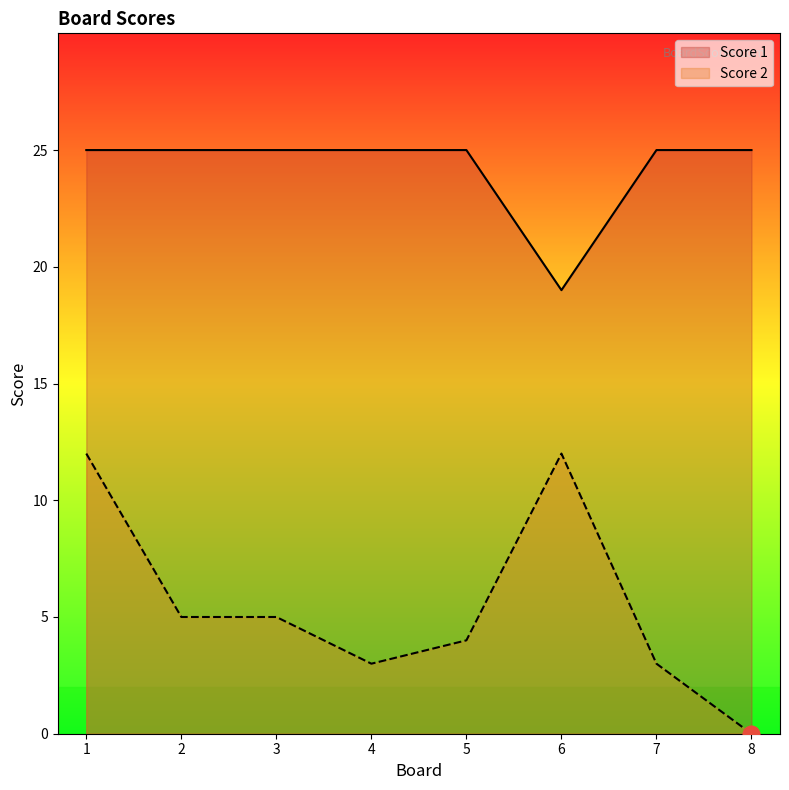

What is the value of the Score 2 point at the 1st from the left?

12